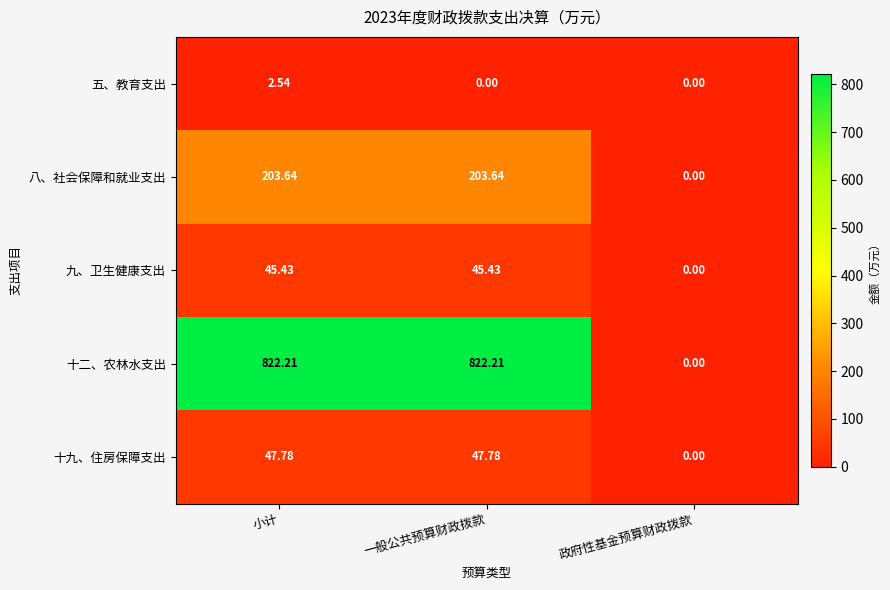

Which series changed the most between 小计 and 政府性基金预算财政拨款?

十二、农林水支出